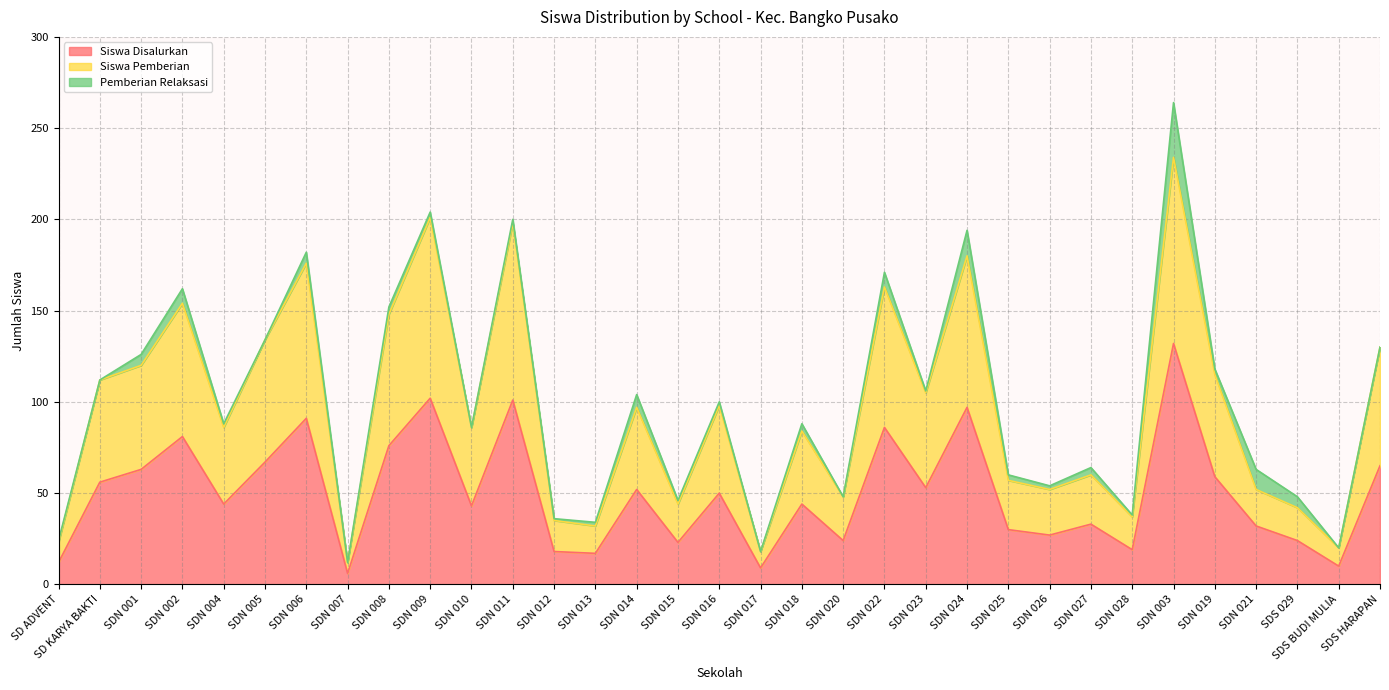

What is the difference between the maximum and minimum values in the Siswa Disalurkan series?

126